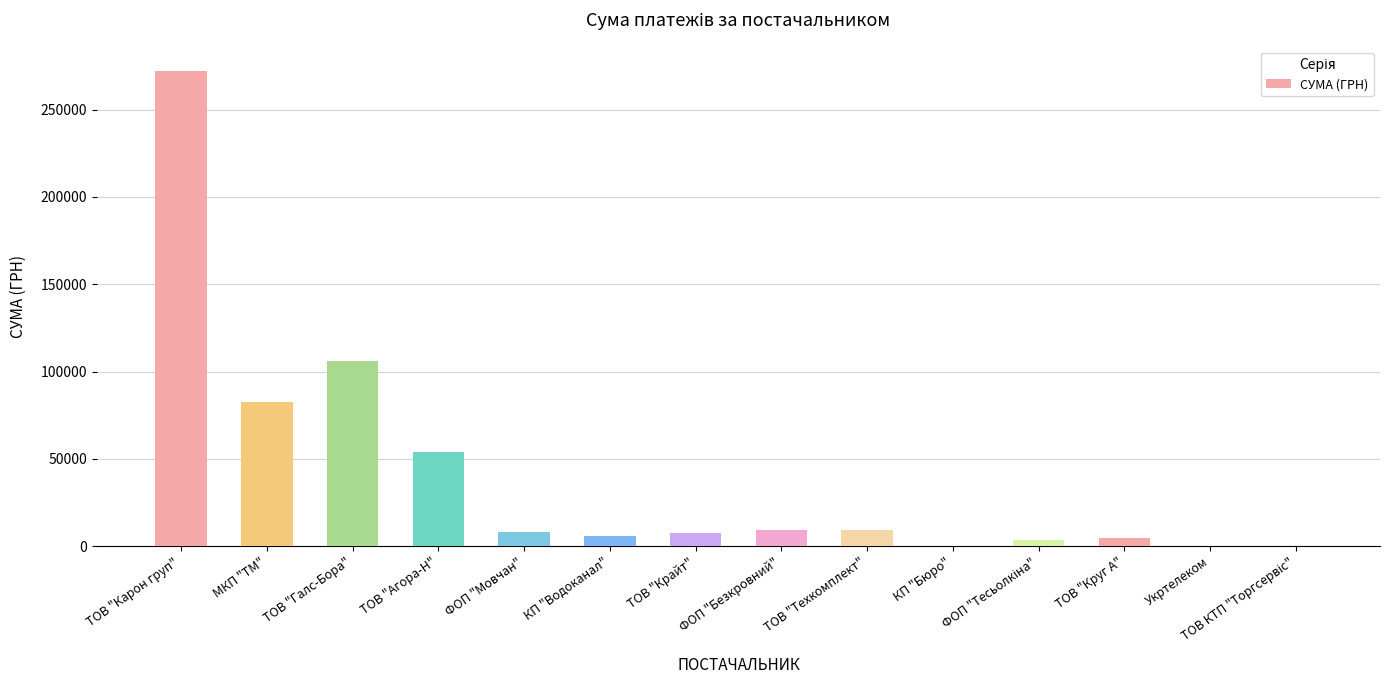

The chart shows a value of 84.5 at КП "Бюро". True or false?

True